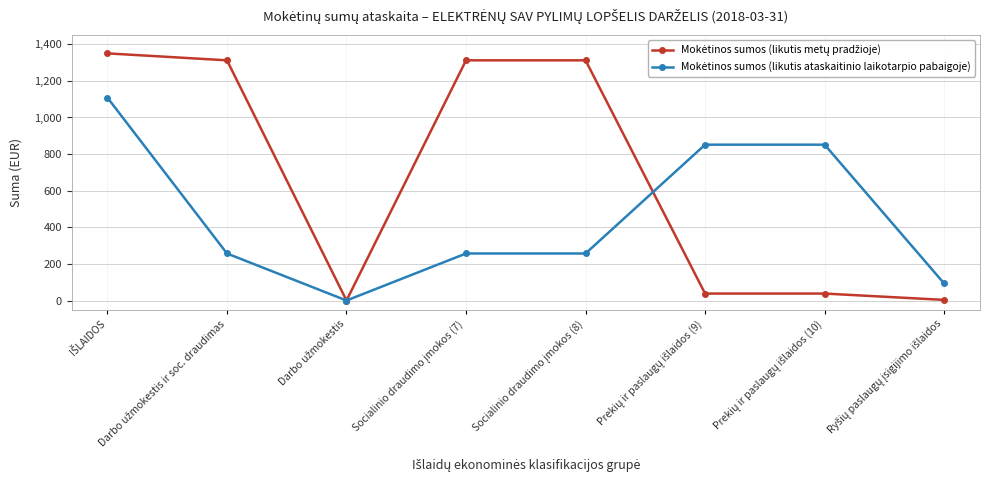

Read the Mokėtinos sumos (likutis metų pradžioje) value at Prekių ir paslaugų išlaidos (10).

37.9